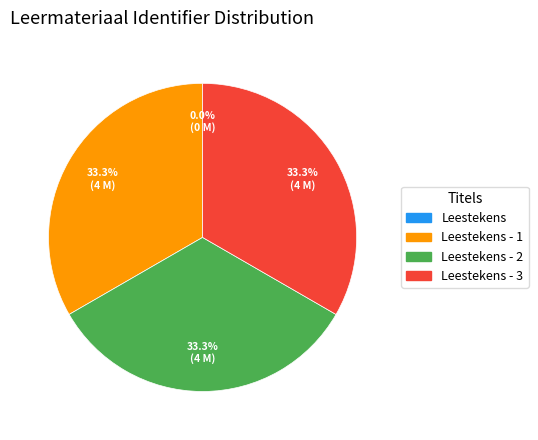

Is there a majority slice in this chart?

No